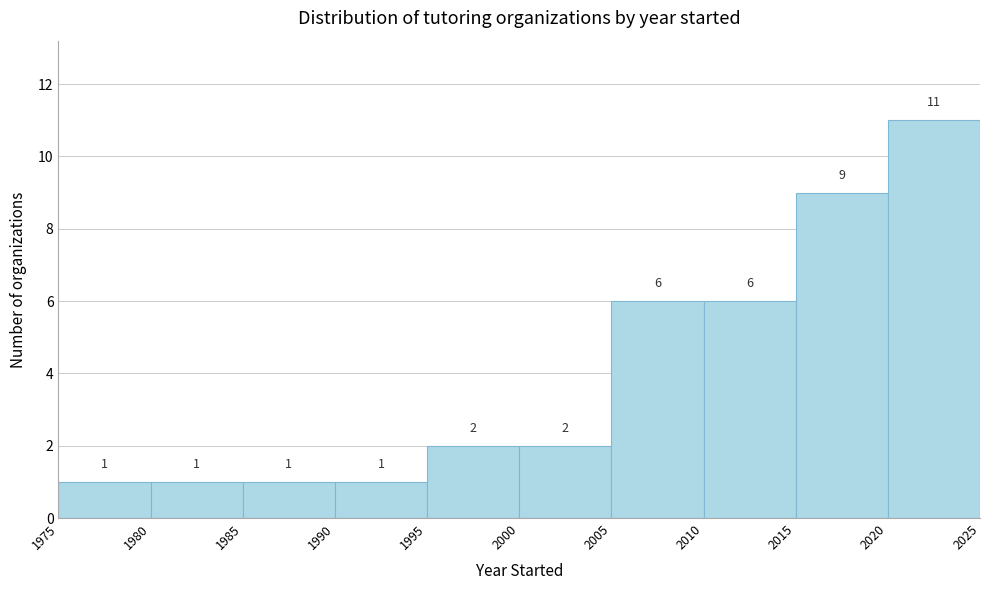

Which range on the x-axis has the tallest bar?

2020 to 2025